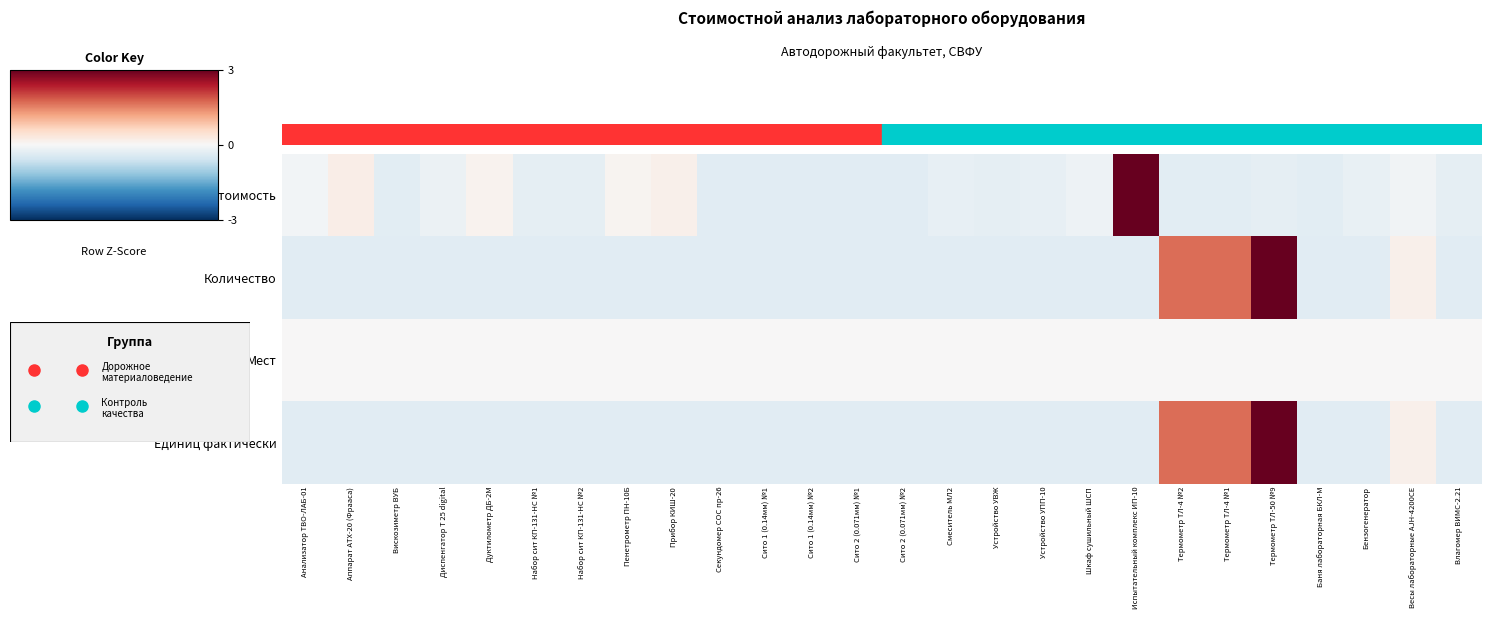

Rank the series by their maximum value, from highest to lowest.

Стоимость, Количество, Единиц фактически, Мест